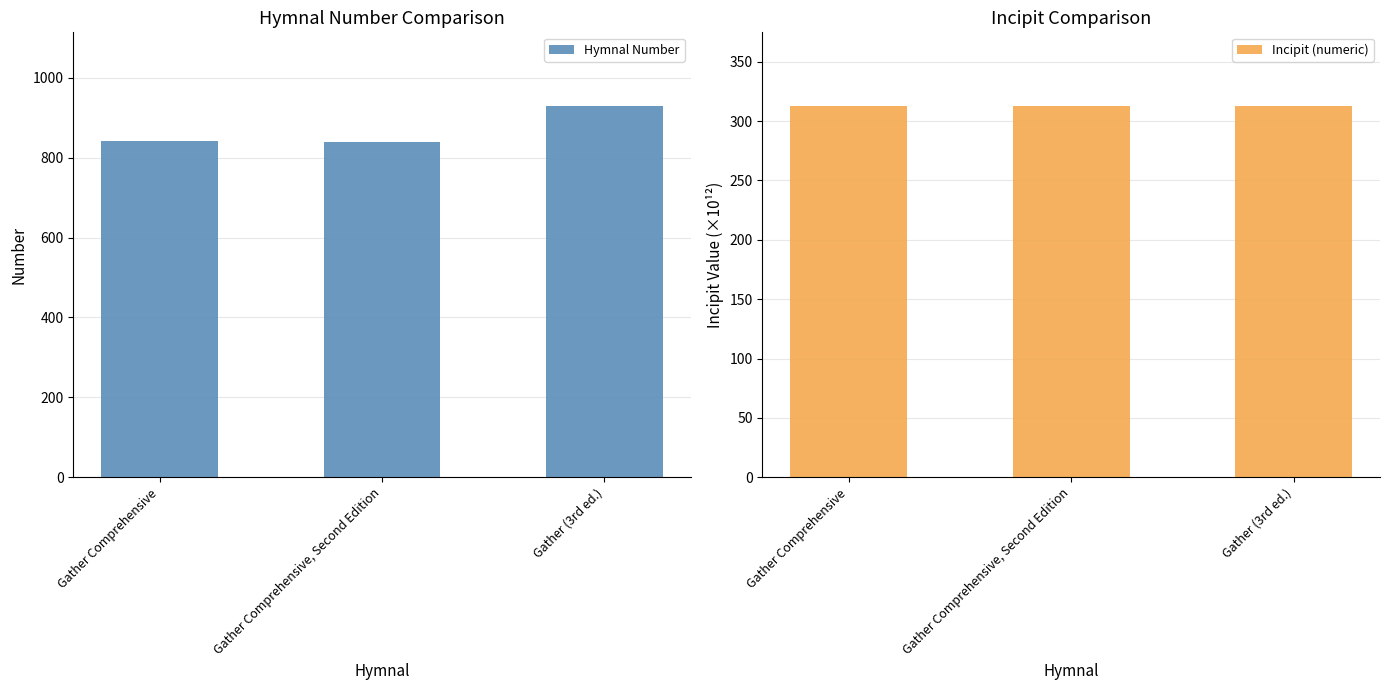

What is the difference between the highest and lowest values at Gather Comprehensive, Second Edition?

526.7